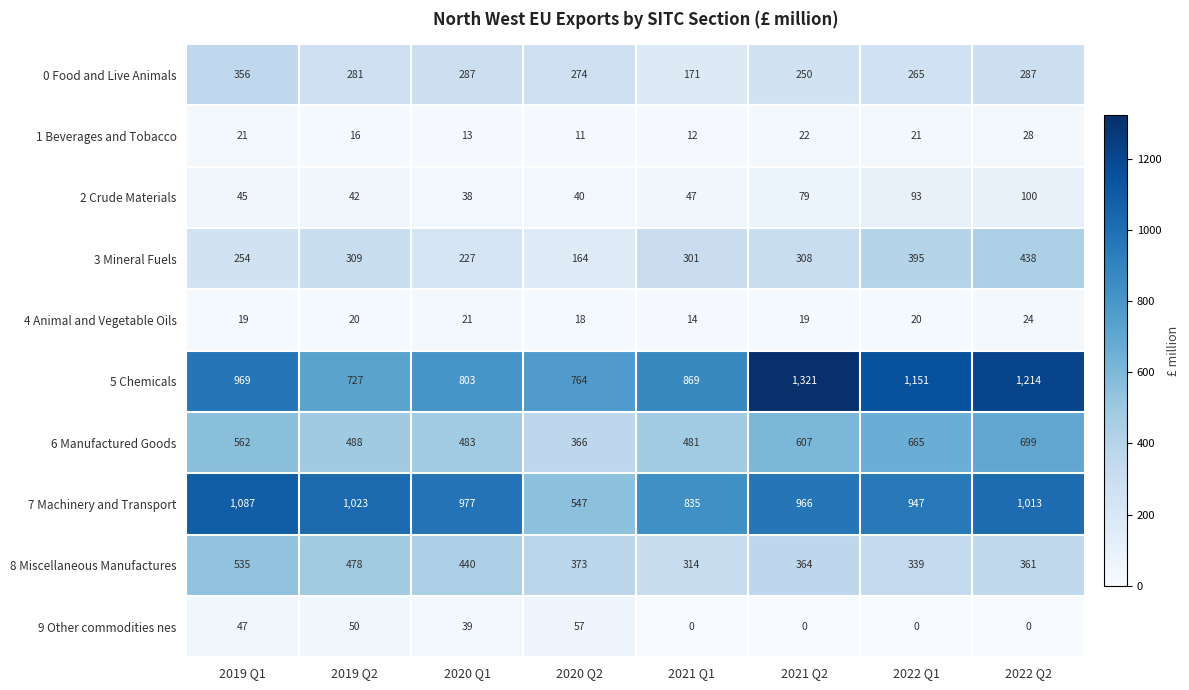

The value of 4 Animal and Vegetable Oils at 2021 Q2 is 9. True or false?

False